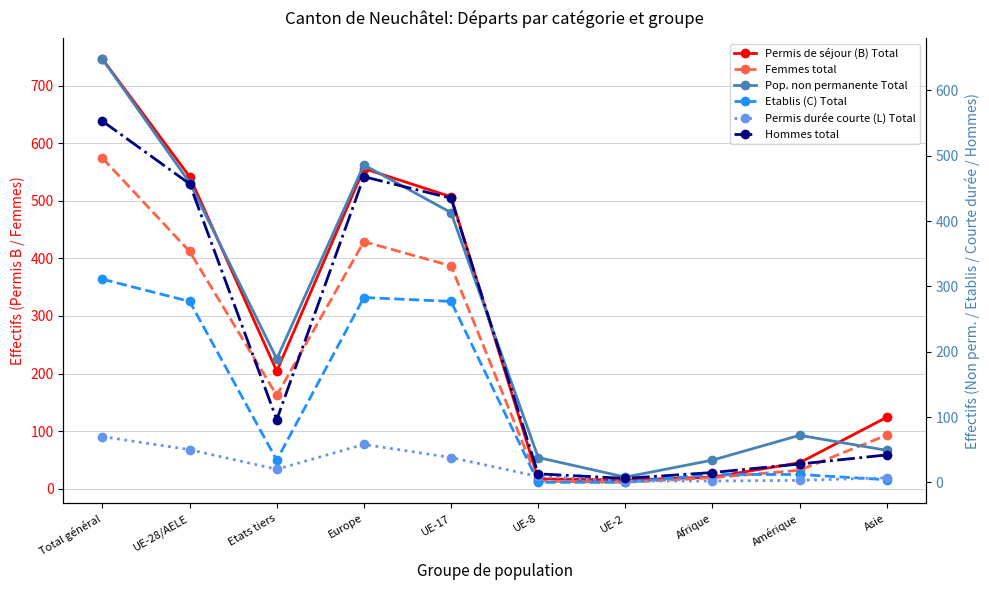

What is the label of the 2nd point from the right?

Amérique